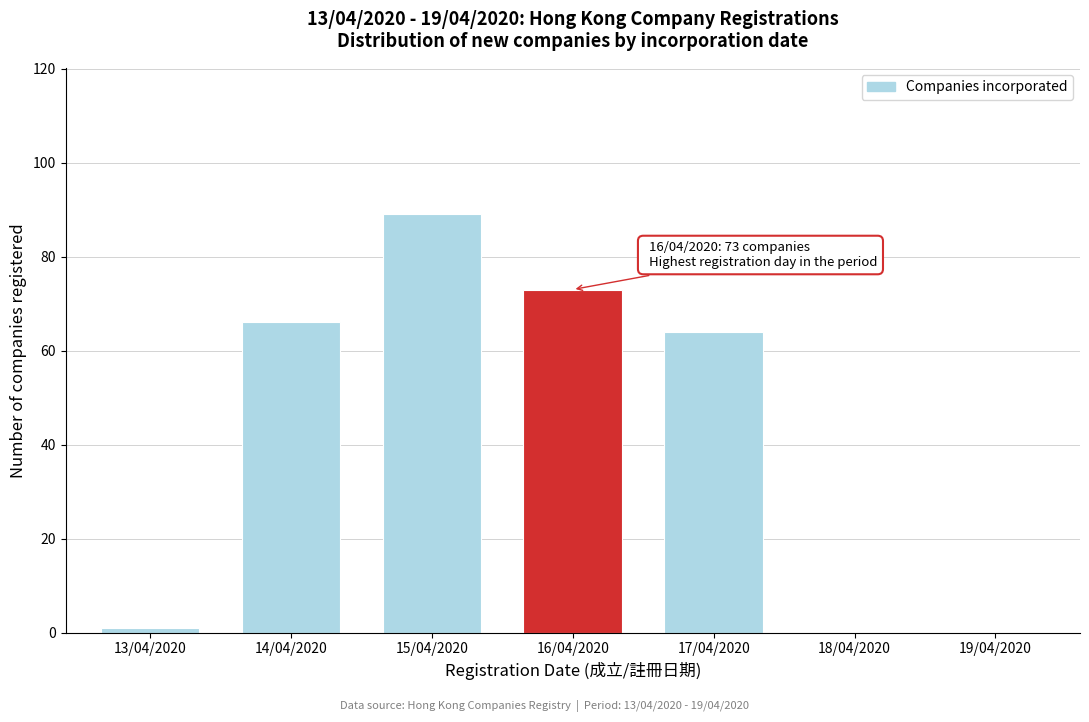

Reading right to left, list all the values displayed in this chart.

19/04/2020=0	18/04/2020=0	17/04/2020=64	16/04/2020=73	15/04/2020=89	14/04/2020=66	13/04/2020=1